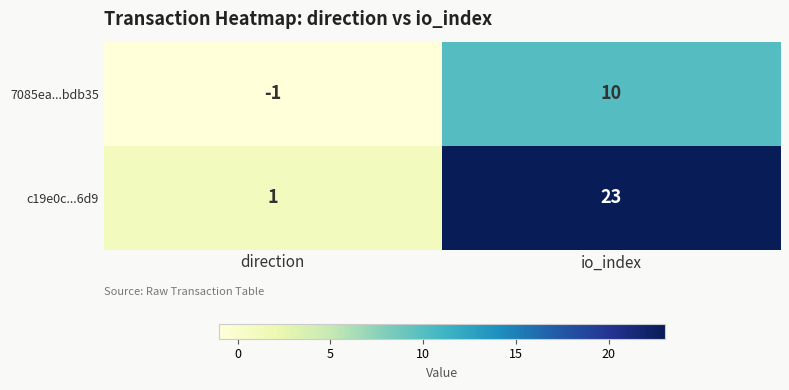

Count the number of categories in the chart.

2